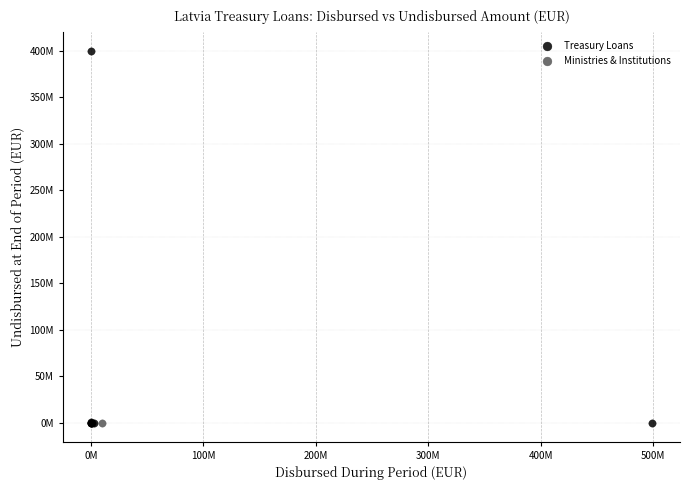

What are all the series names shown in the legend?

Treasury Loans, Ministries & Institutions